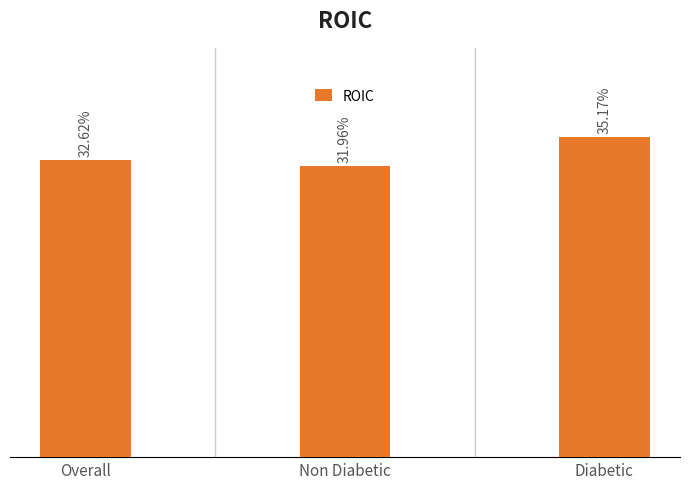

Which has a higher value, Overall or Diabetic?

Diabetic